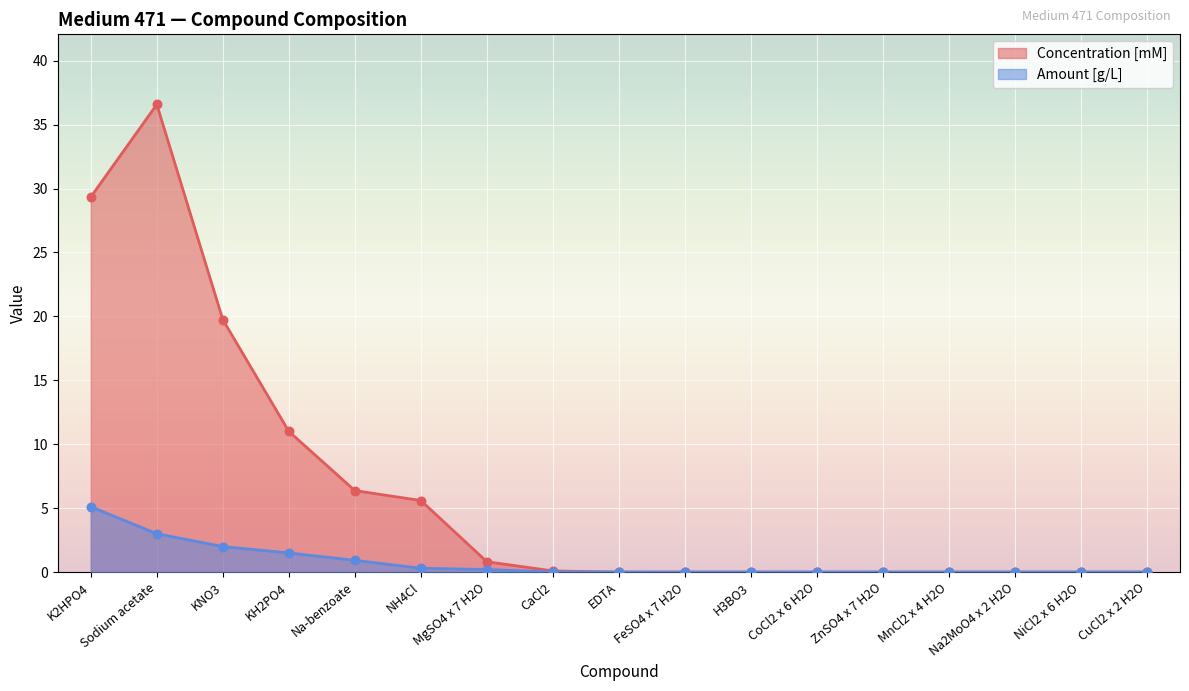

Which series reaches the minimum Y coordinate?

Amount [g/L]